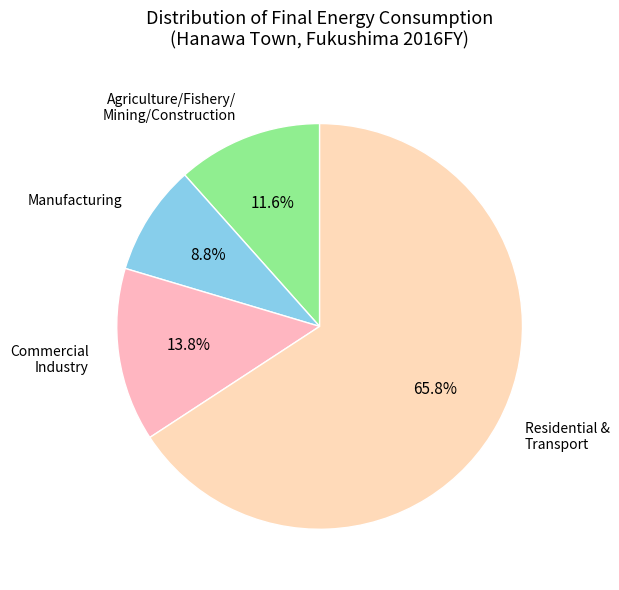

Which category has the smallest portion of the pie?

Manufacturing